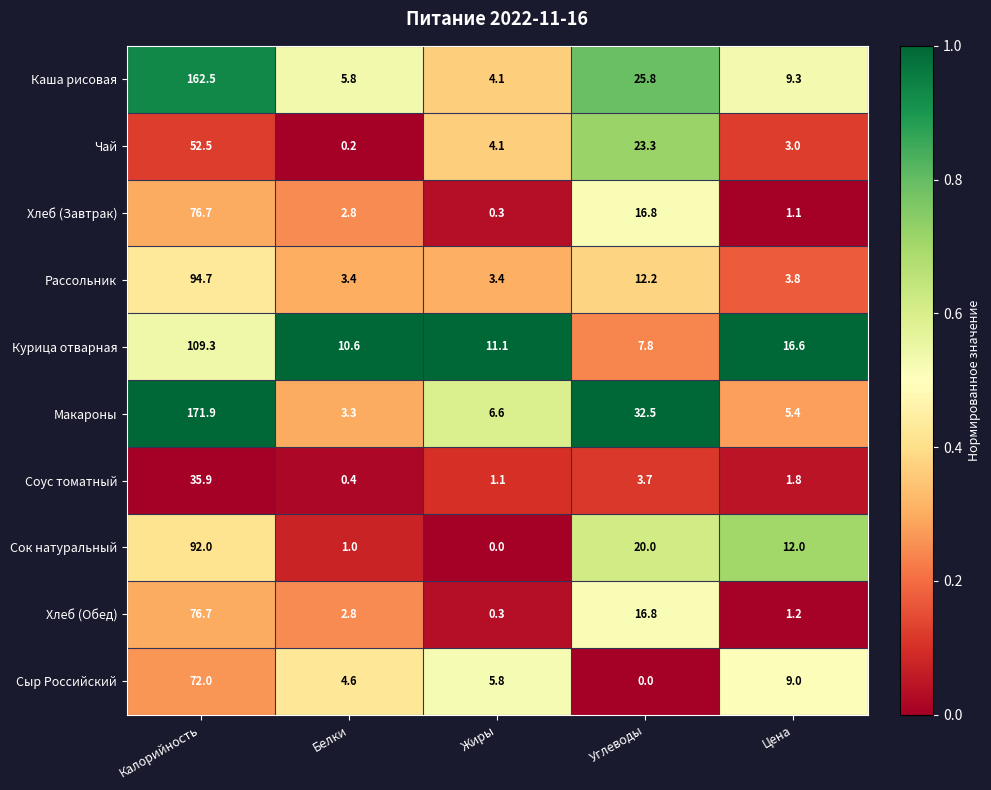

Between Белки and Углеводы, which series saw the biggest shift?

Макароны